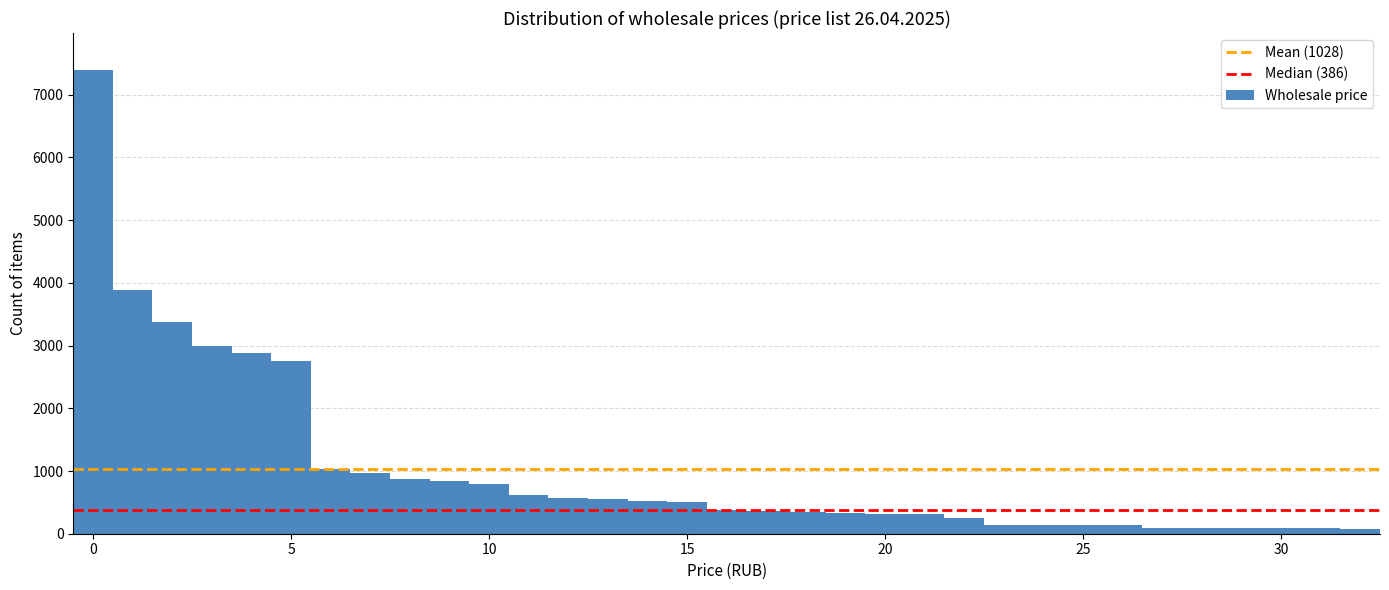

Read against the x-axis, roughly where is the centre of the tallest bar?

0.0